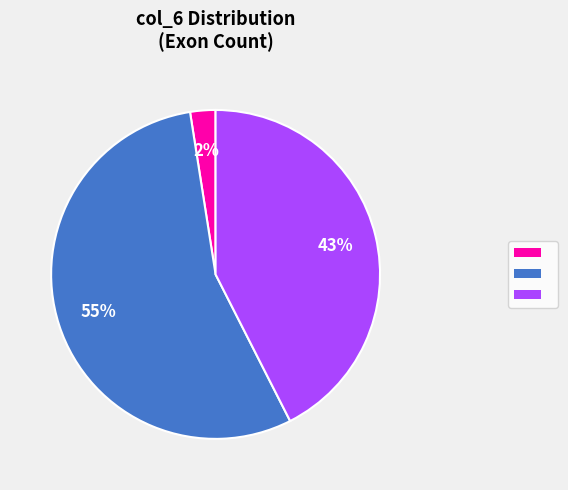

To the nearest percent, what is the average slice percentage?

33%